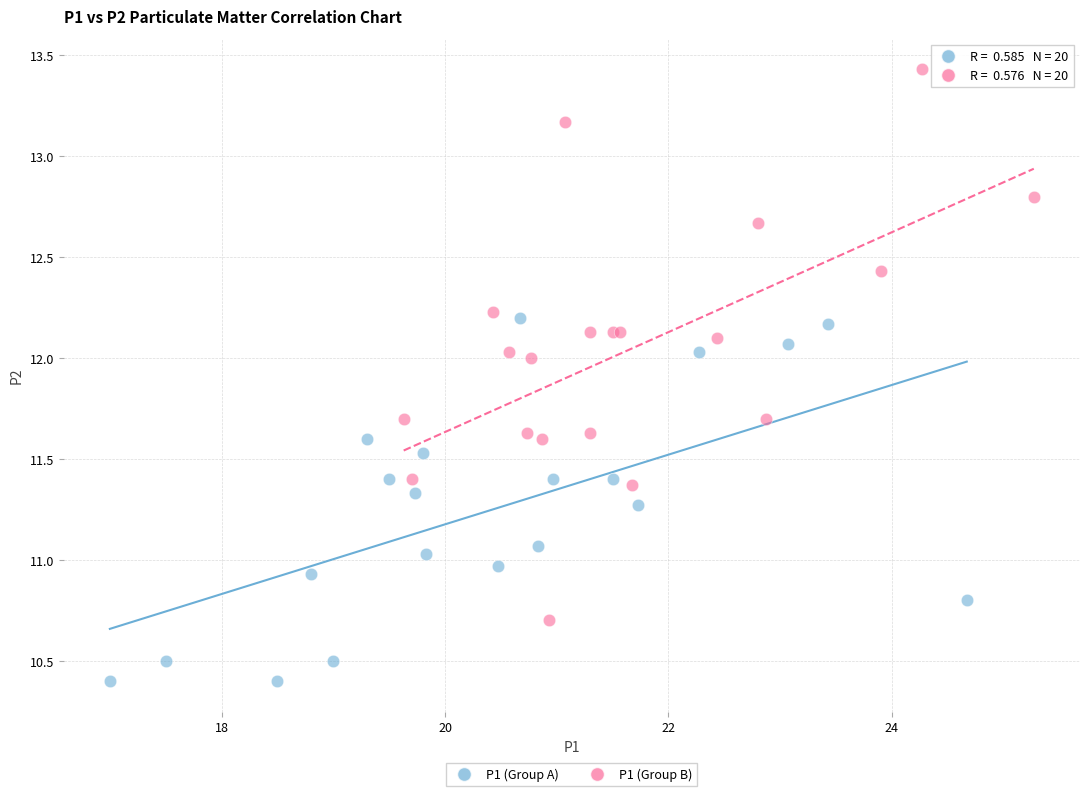

Which series reaches the maximum Y coordinate?

P1 (Group B)